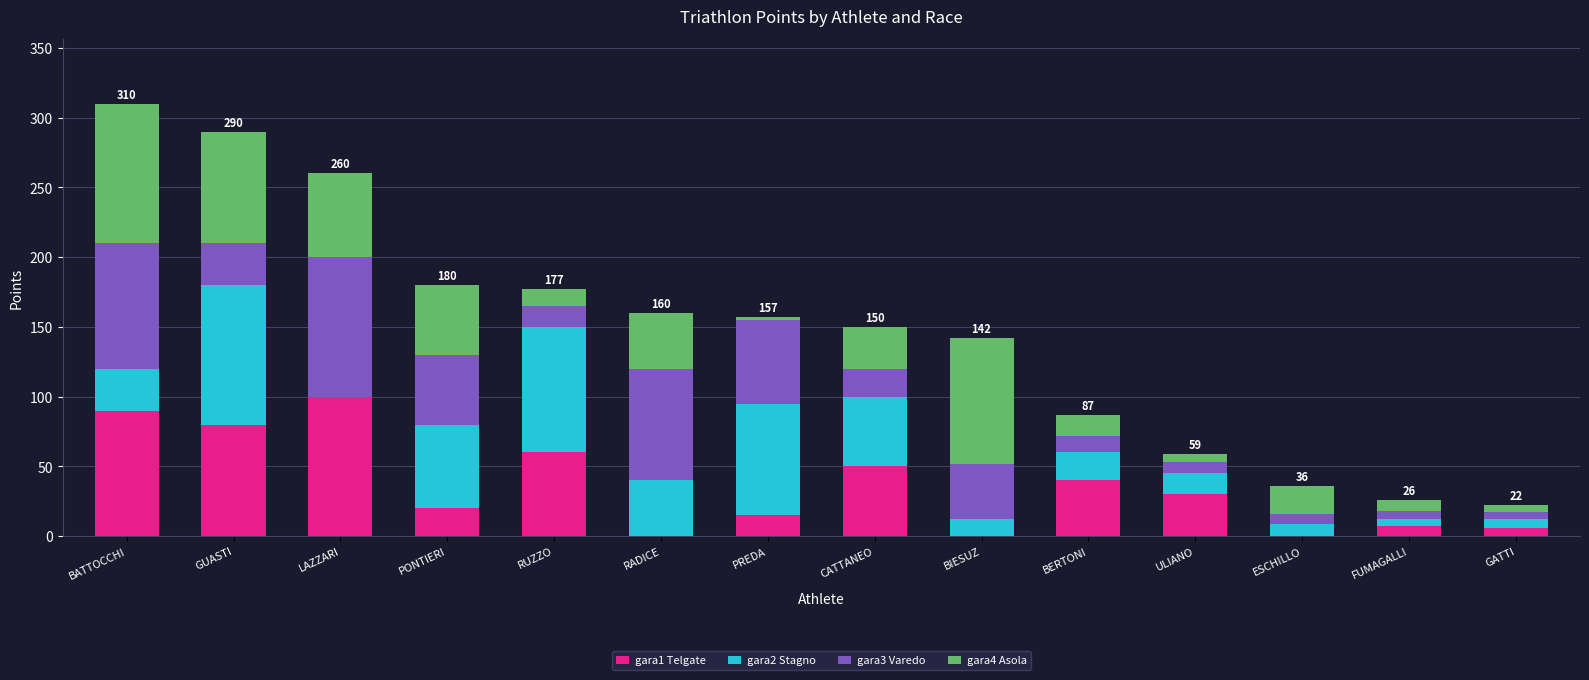

The value of gara1 Telgate at RADICE is 0. True or false?

True